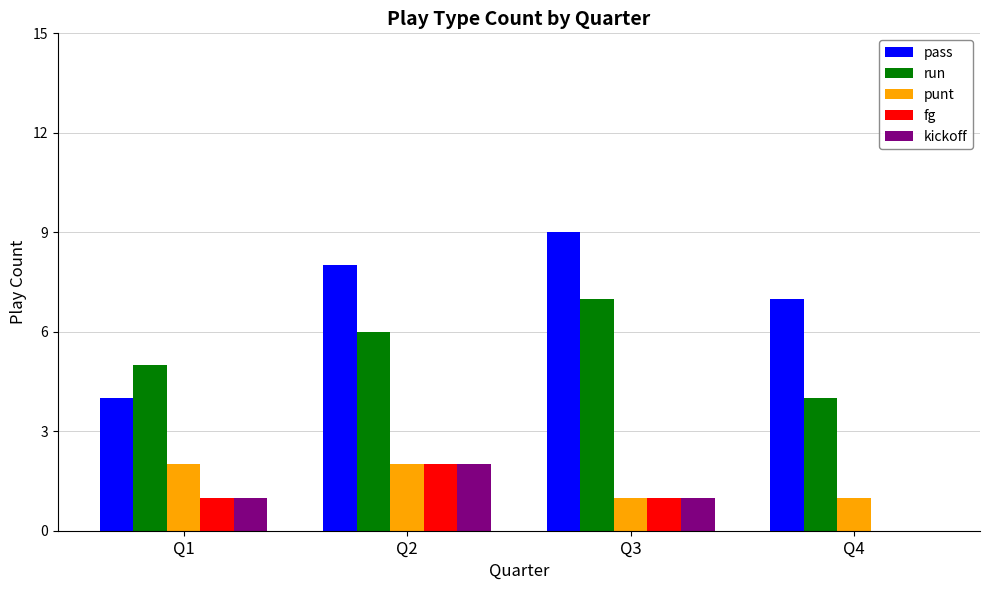

Reading left to right, list all the values displayed in this chart.

pass: Q1=4	Q2=8	Q3=9	Q4=7
run: Q1=5	Q2=6	Q3=7	Q4=4
punt: Q1=2	Q2=2	Q3=1	Q4=1
fg: Q1=1	Q2=2	Q3=1	Q4=0
kickoff: Q1=1	Q2=2	Q3=1	Q4=0